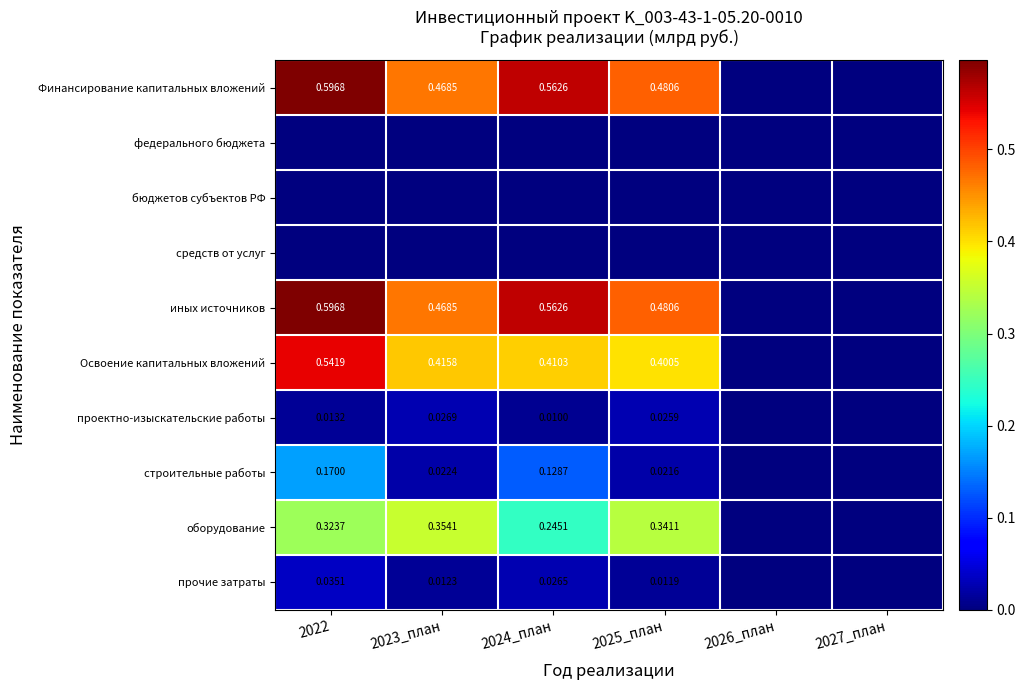

Which series has the largest range (max minus min)?

Финансирование капитальных вложений